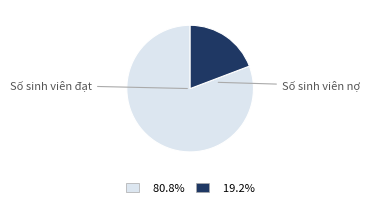

Is there any slice that represents more than half of the pie?

Yes